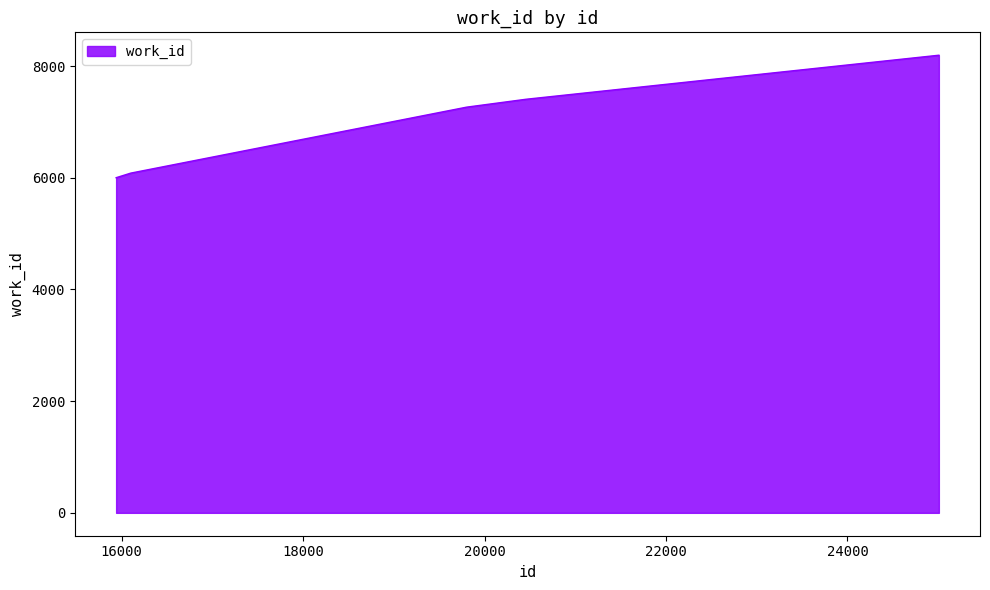

What is the greatest value displayed?

8194